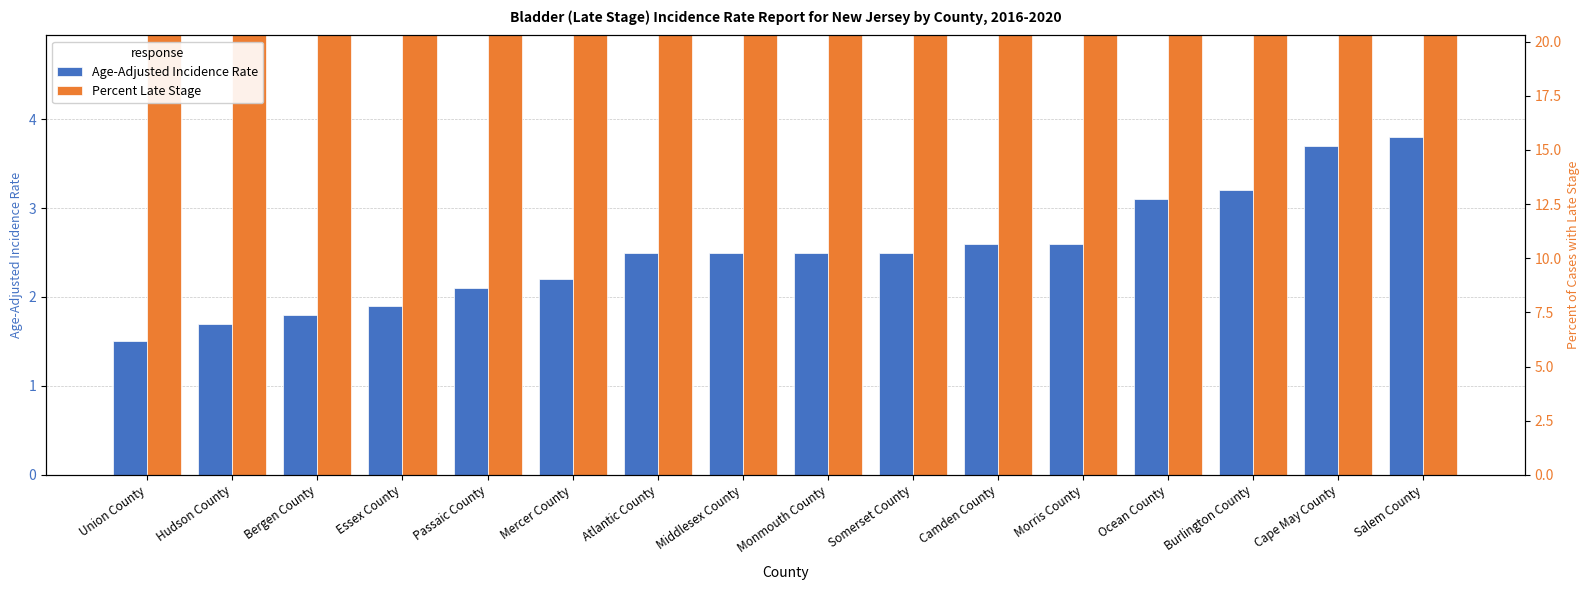

The Age-Adjusted Incidence Rate series shows 2.2 at Mercer County. True or false?

True